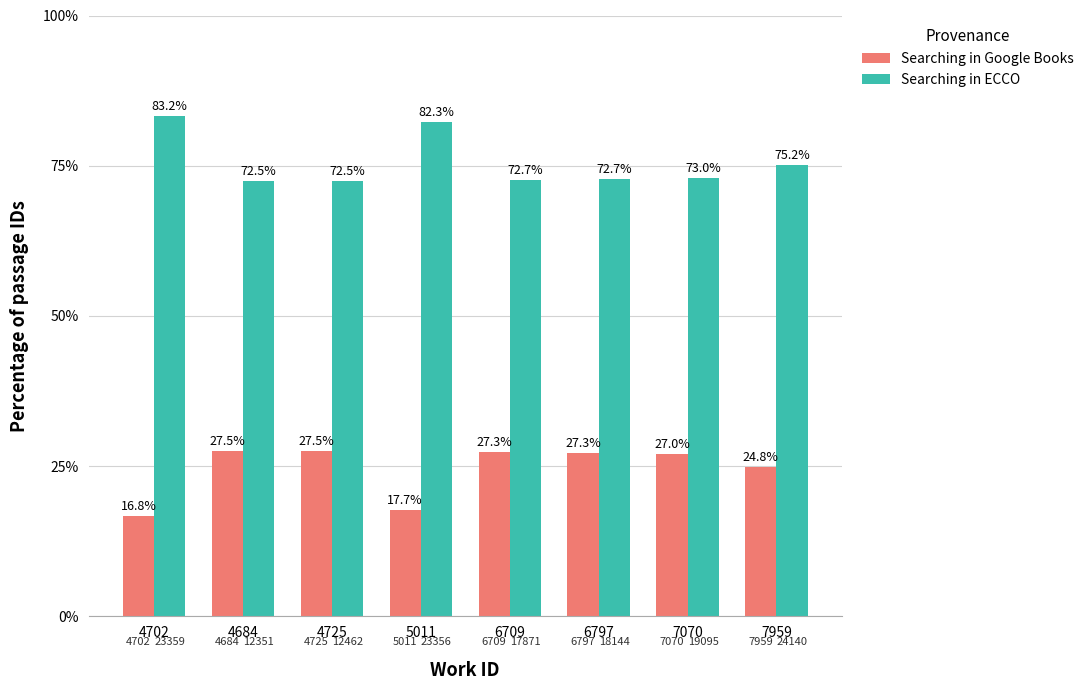

What is the sum of all Searching in Google Books values?

195.8